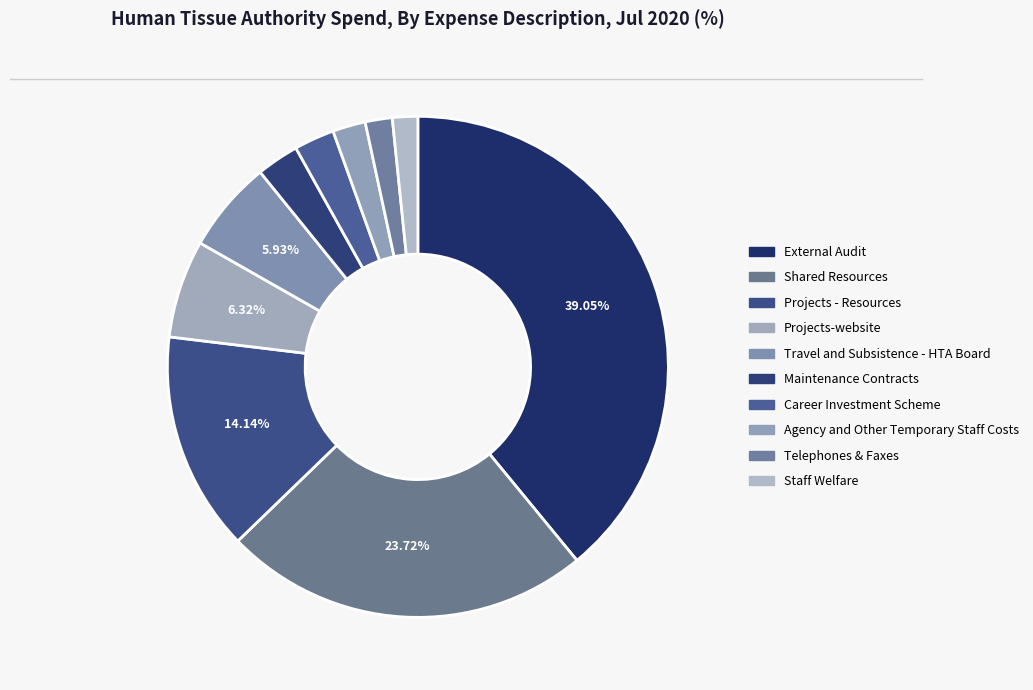

Count the number of slices in the pie.

10